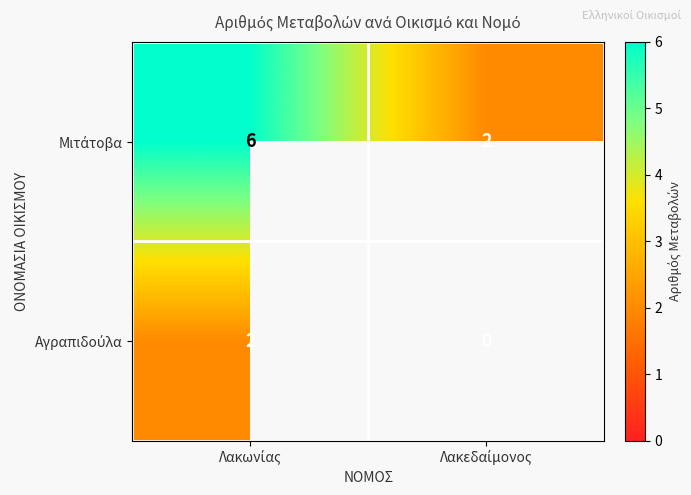

What is the spread (max minus min) of values at Λακωνίας?

4.0